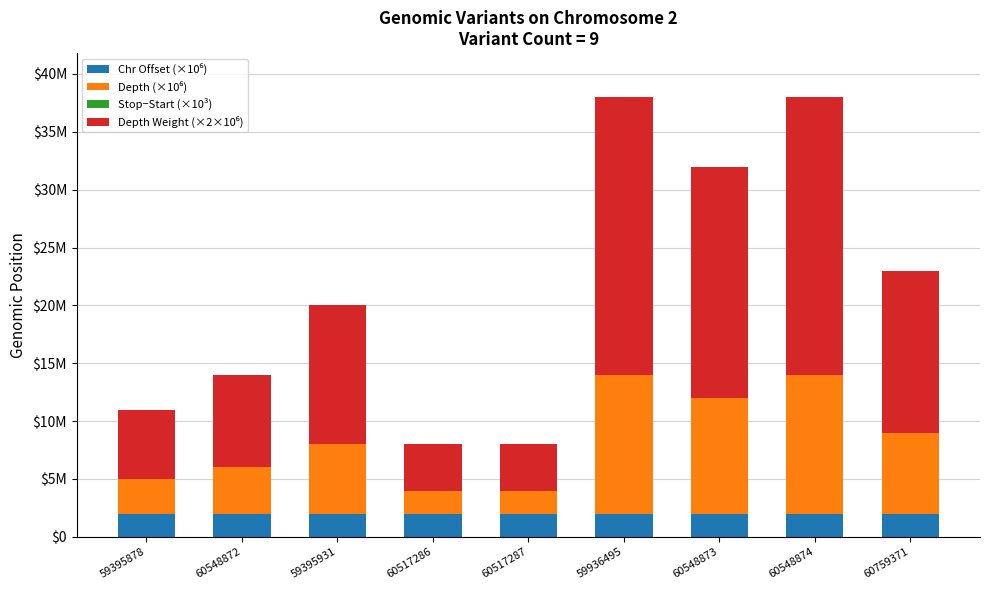

List the series in order of their overall mean, lowest first.

Stop−Start (×10³), Chr Offset (×10⁶), Depth (×10⁶), Depth Weight (×2×10⁶)